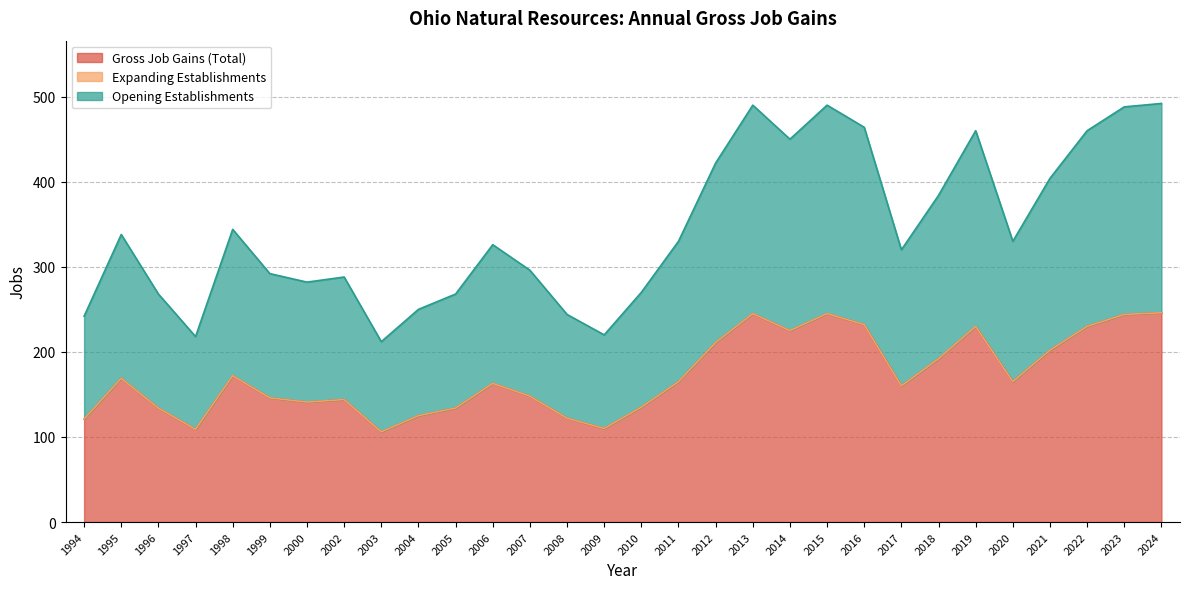

How many data points in Gross Job Gains (Total) are less than 165?

15